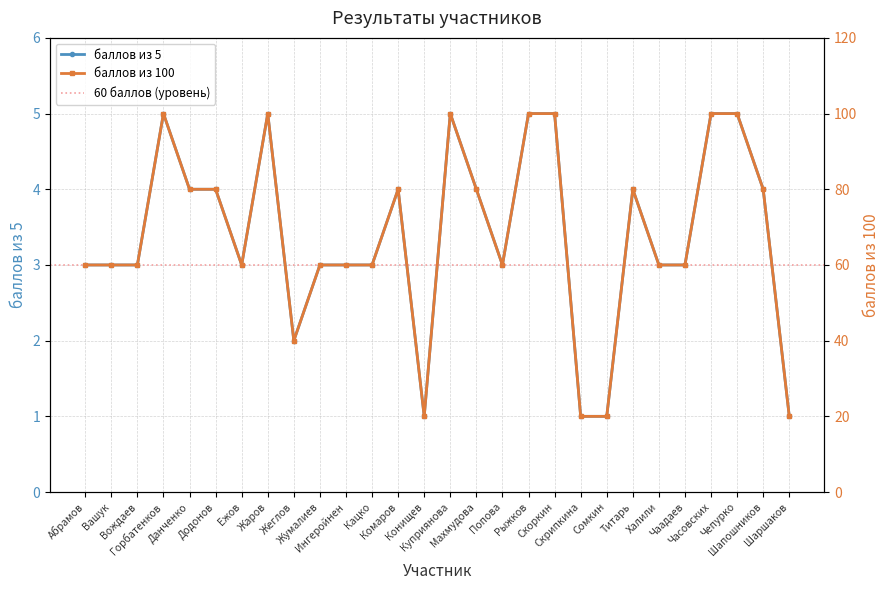

Reading right to left, extract all data points from this chart.

баллов из 5: 1	4	5	5	3	3	4	1	1	5	5	3	4	5	1	4	3	3	3	2	5	3	4	4	5	3	3	3
баллов из 100: 20	80	100	100	60	60	80	20	20	100	100	60	80	100	20	80	60	60	60	40	100	60	80	80	100	60	60	60